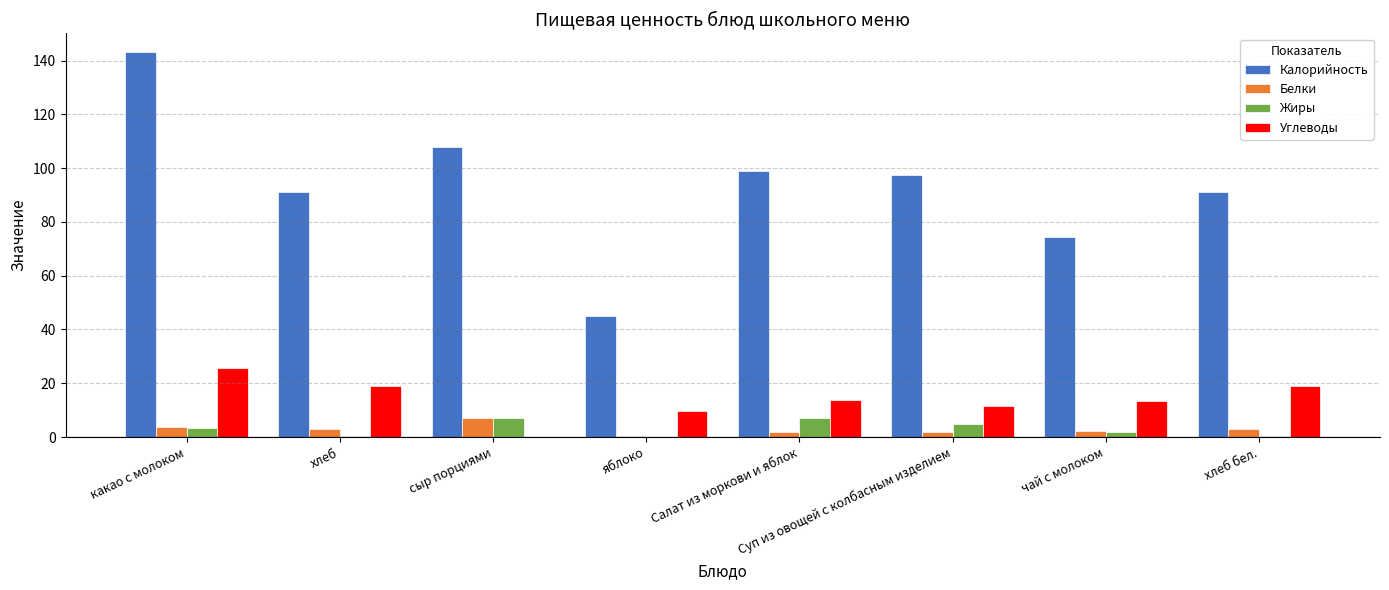

True or false: Углеводы has a value of 13.7 at Салат из моркови и яблок.

True